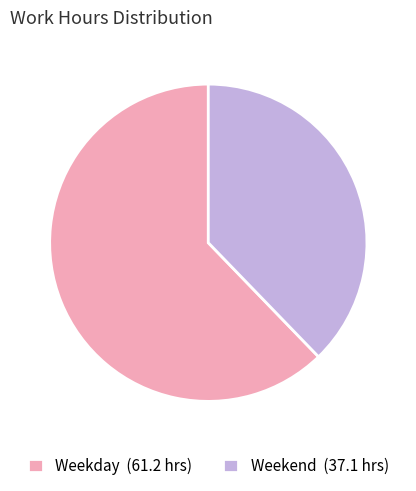

Combined, do Weekday (61.2 hrs) and Weekend (37.1 hrs) account for over 50%?

Yes